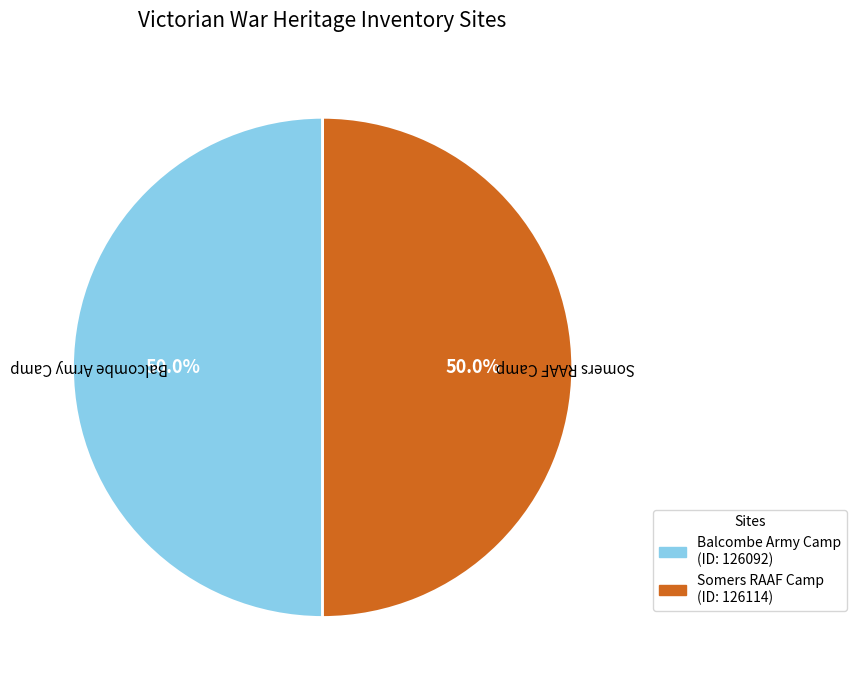

What portion of the pie excludes Balcombe Army Camp?

50.0%